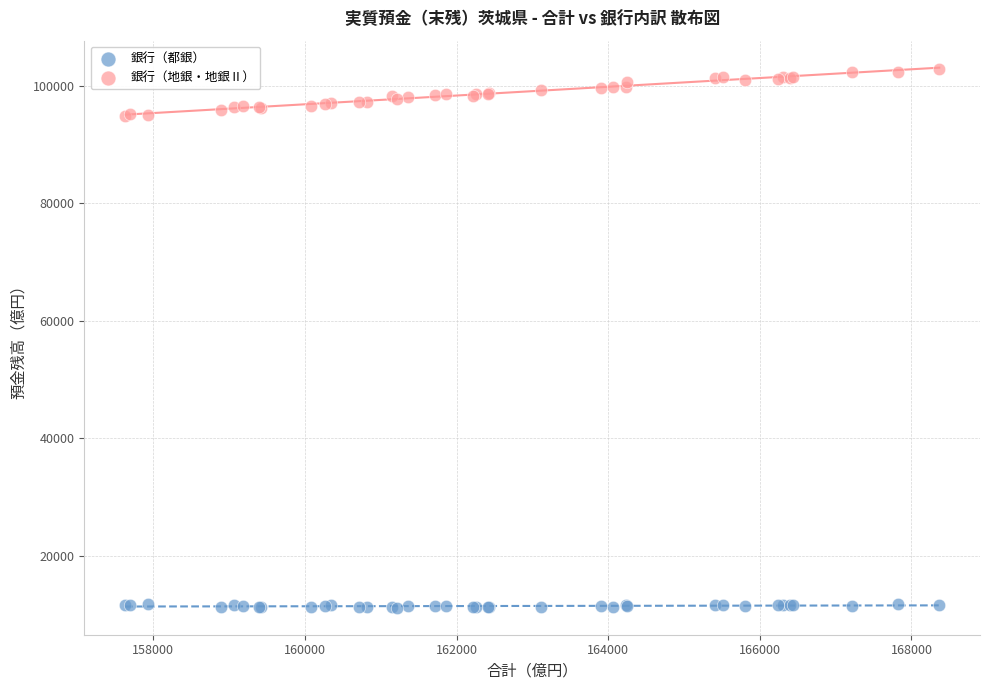

What are all the series names shown in the legend?

銀行（都銀）, 銀行（地銀・地銀Ⅱ）